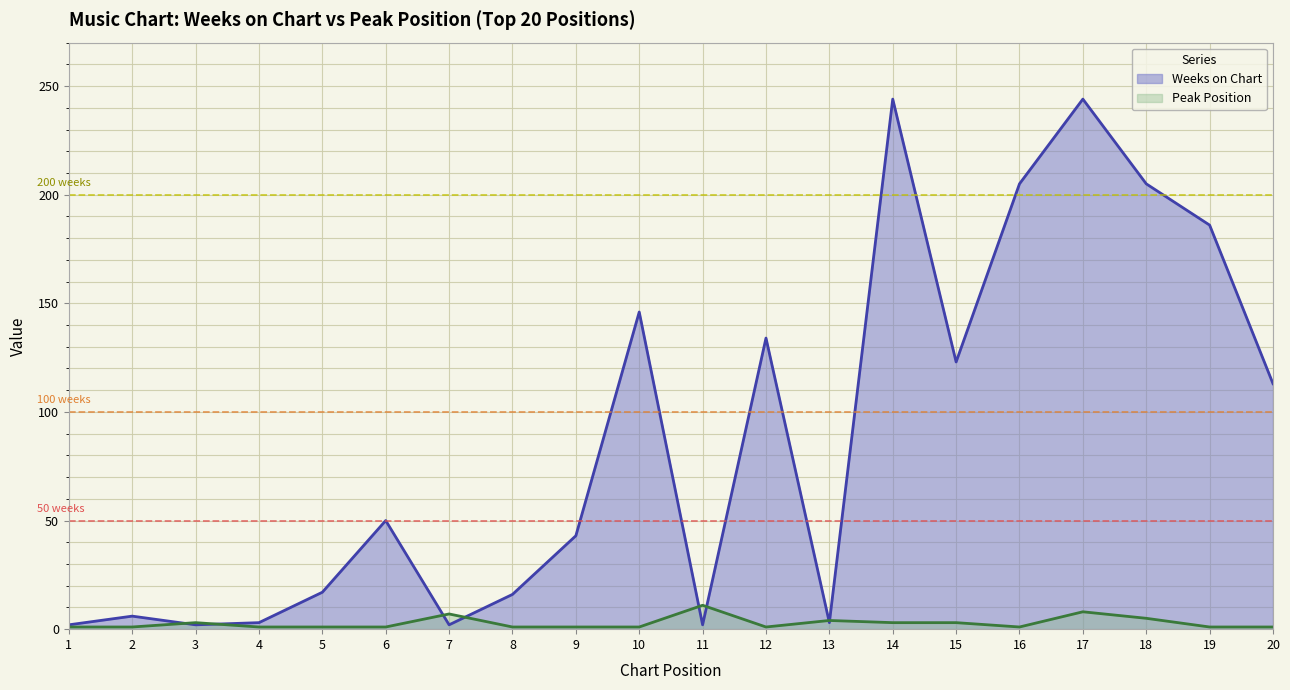

At how many categories does at least one series exceed 177?

5